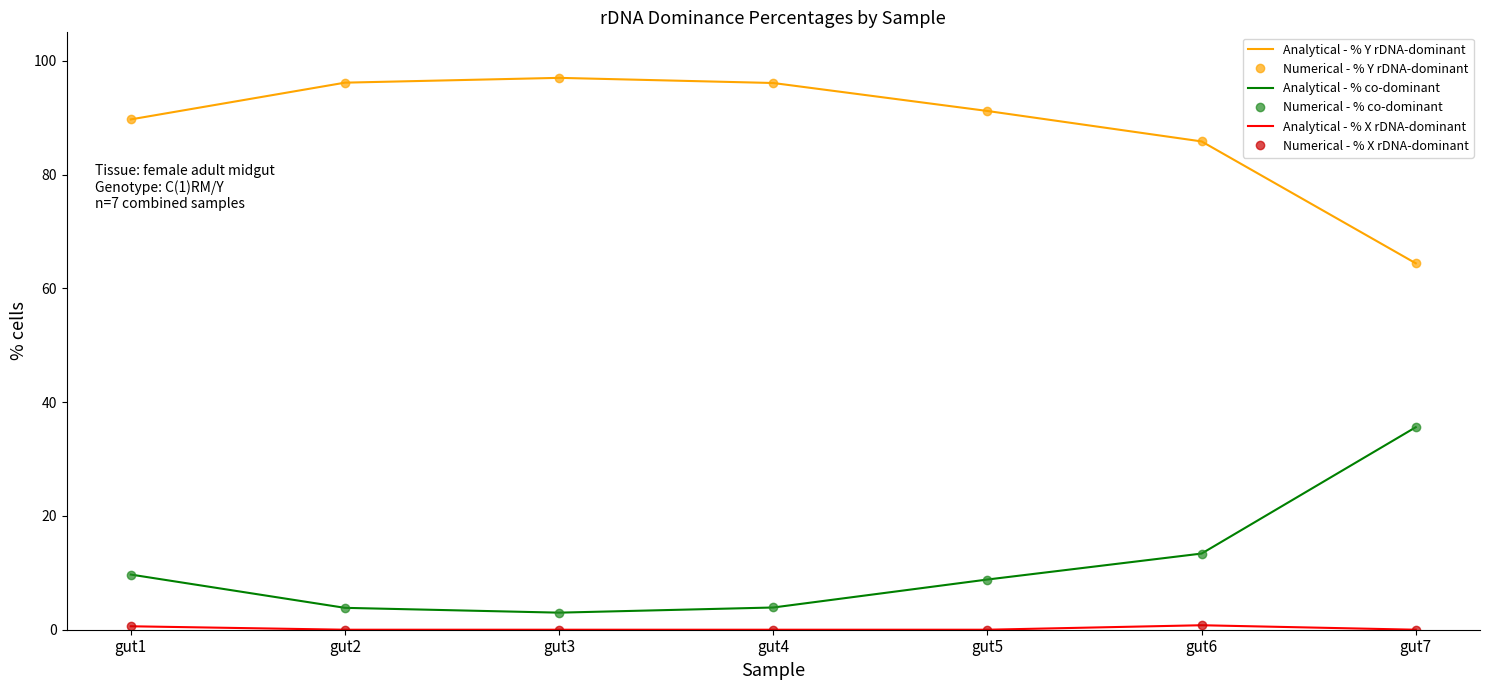

The value of Numerical - % X rDNA-dominant at gut5 is -0.4. True or false?

False